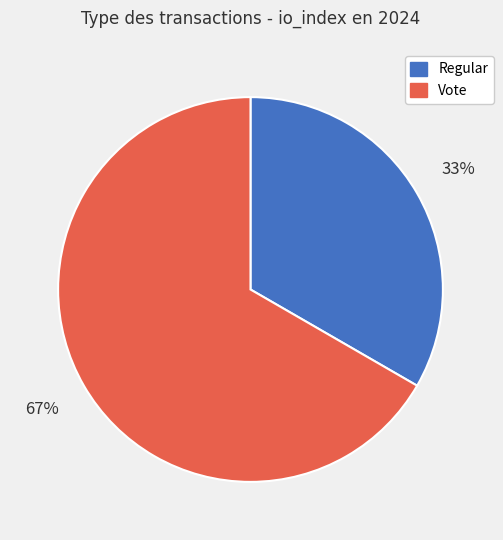

Approximately how many times larger is the value at Vote compared to Regular?

2.0